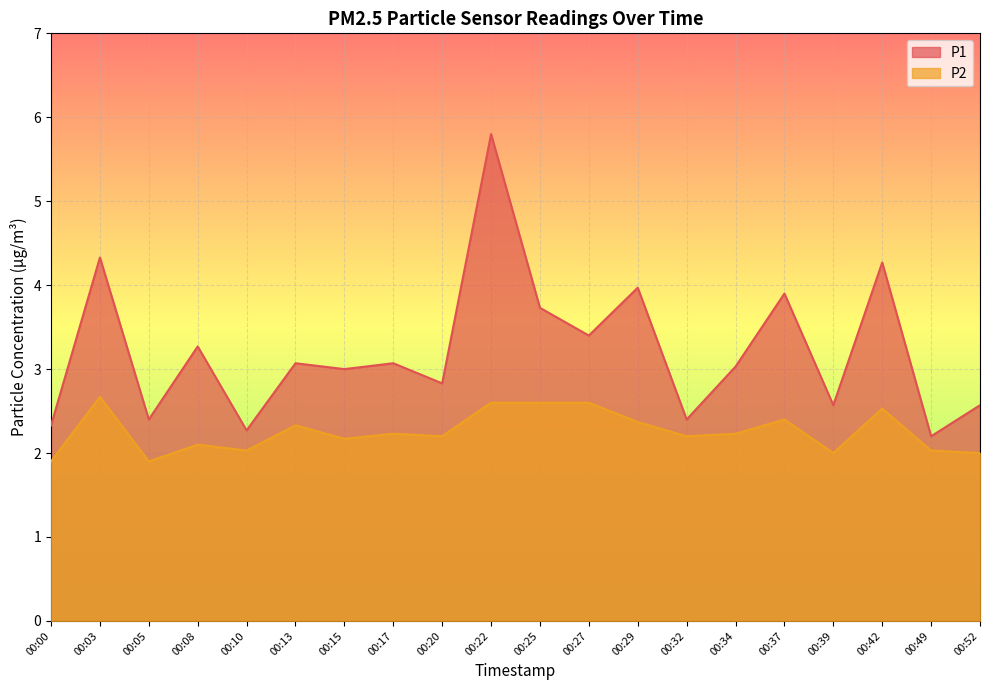

Which series has the largest total across all categories?

P1